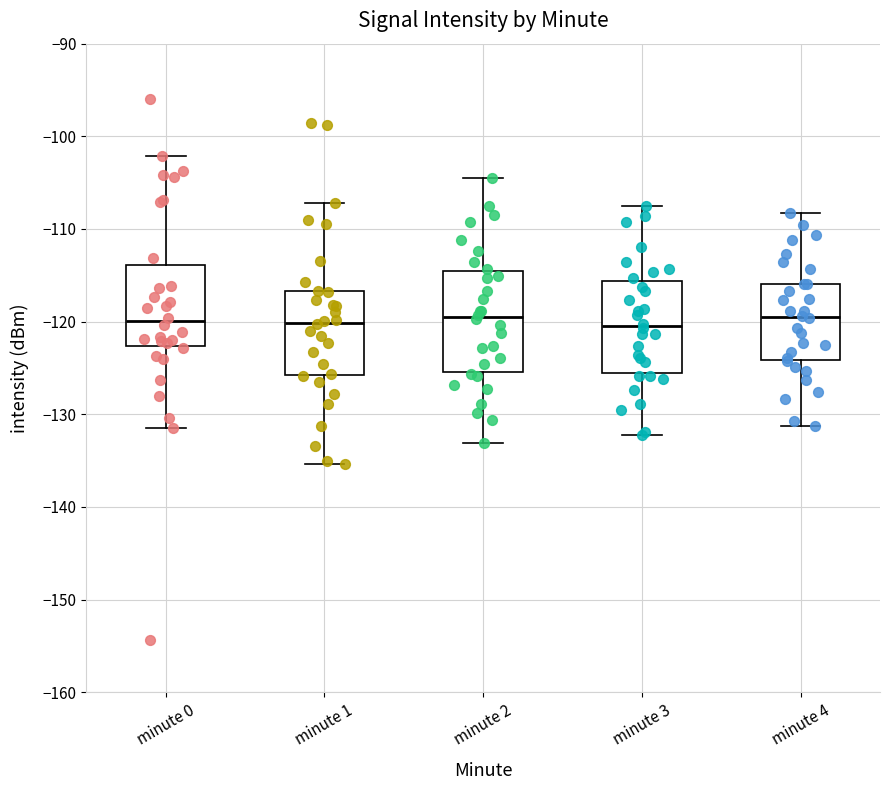

Reading left to right, read every box against the y-axis: the position of its median line, the range the box covers, and the ends of its whiskers. The values are not printed on the chart, so give them approximately, as read against the axis.

minute 0: median -120, box -123 to -114, whiskers -131 to -102
minute 1: median -120, box -126 to -117, whiskers -135 to -107
minute 2: median -119, box -125 to -115, whiskers -133 to -104
minute 3: median -120, box -126 to -116, whiskers -132 to -108
minute 4: median -119, box -124 to -116, whiskers -131 to -108